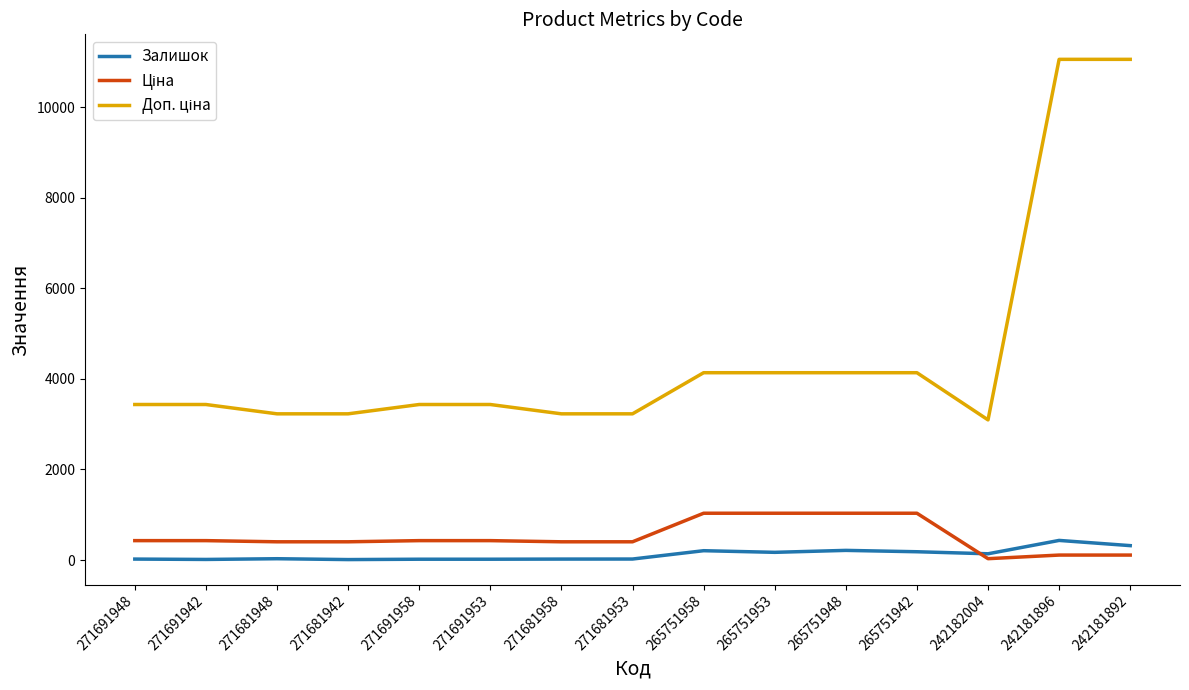

How many lines are shown in the chart?

3